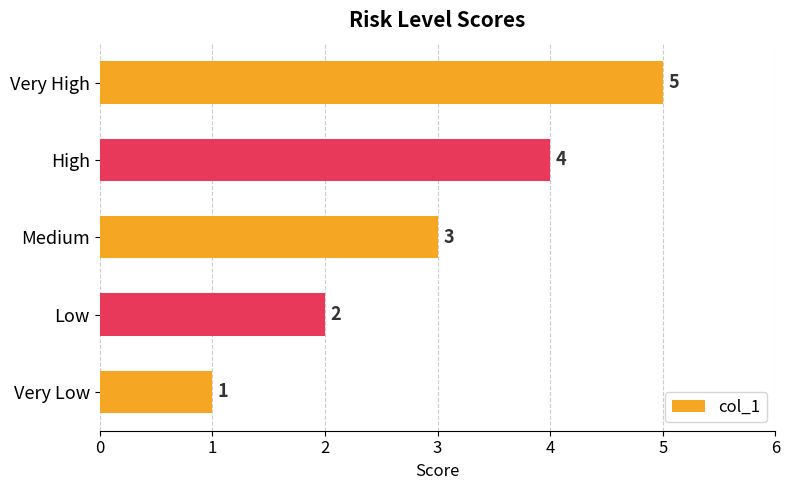

Rank the categories by value from highest to lowest.

Very High, High, Medium, Low, Very Low